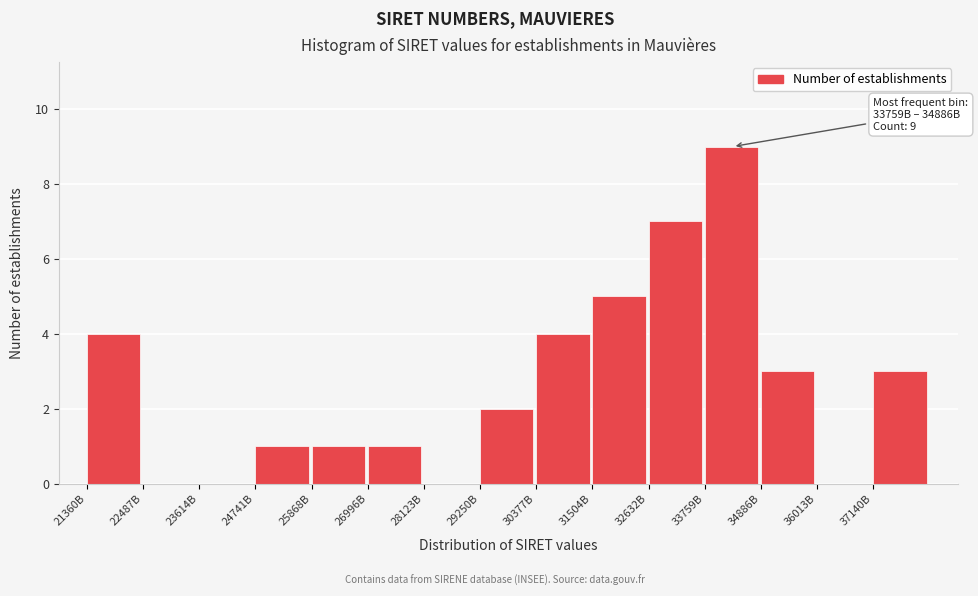

Reading right to left, extract all data points from this chart.

37140B=3	36013B=0	34886B=3	33759B=9	32632B=7	31504B=5	30377B=4	29250B=2	28123B=0	26996B=1	25868B=1	24741B=1	23614B=0	22487B=0	21360B=4